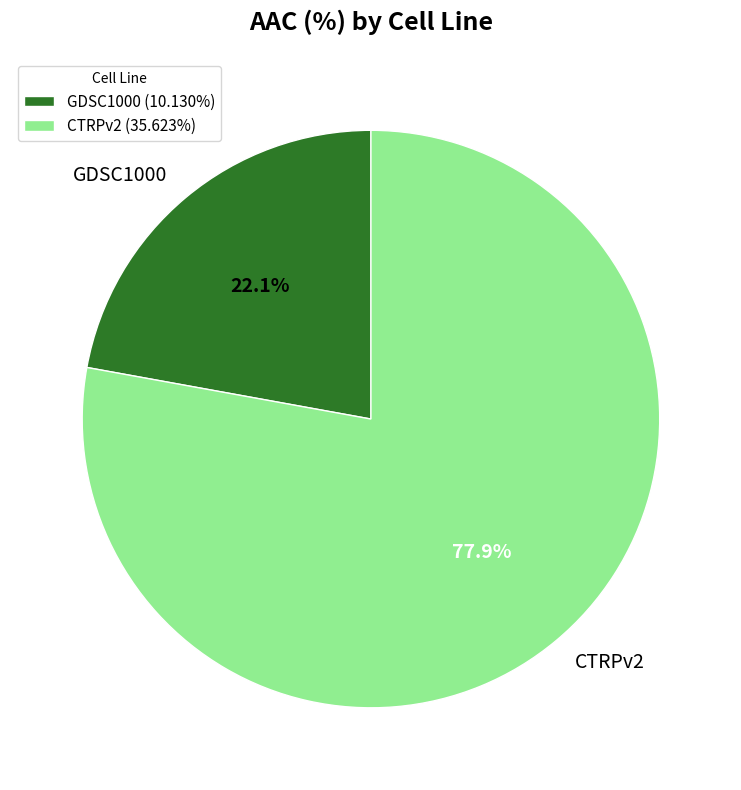

To the nearest percent, what is the difference between the CTRPv2 and GDSC1000 slice percentages?

56%